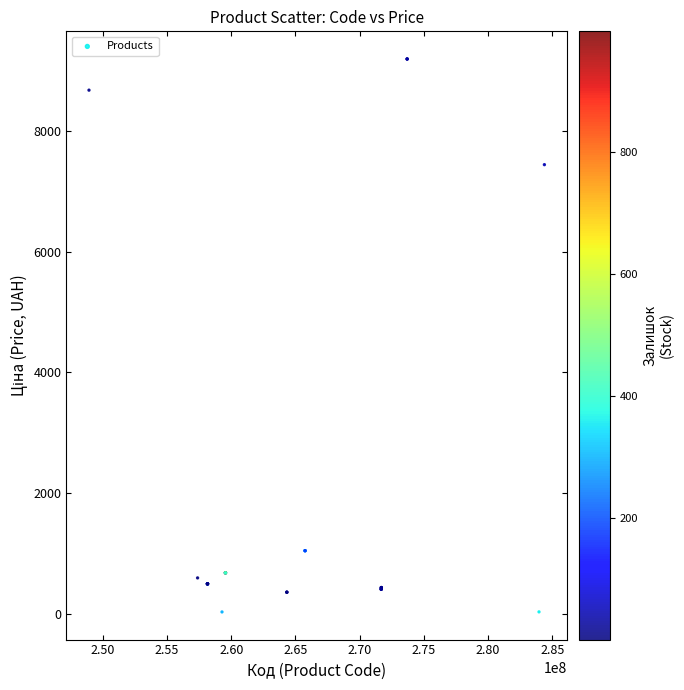

What Y value in the scatter plot is closest to 4613?

7444.6